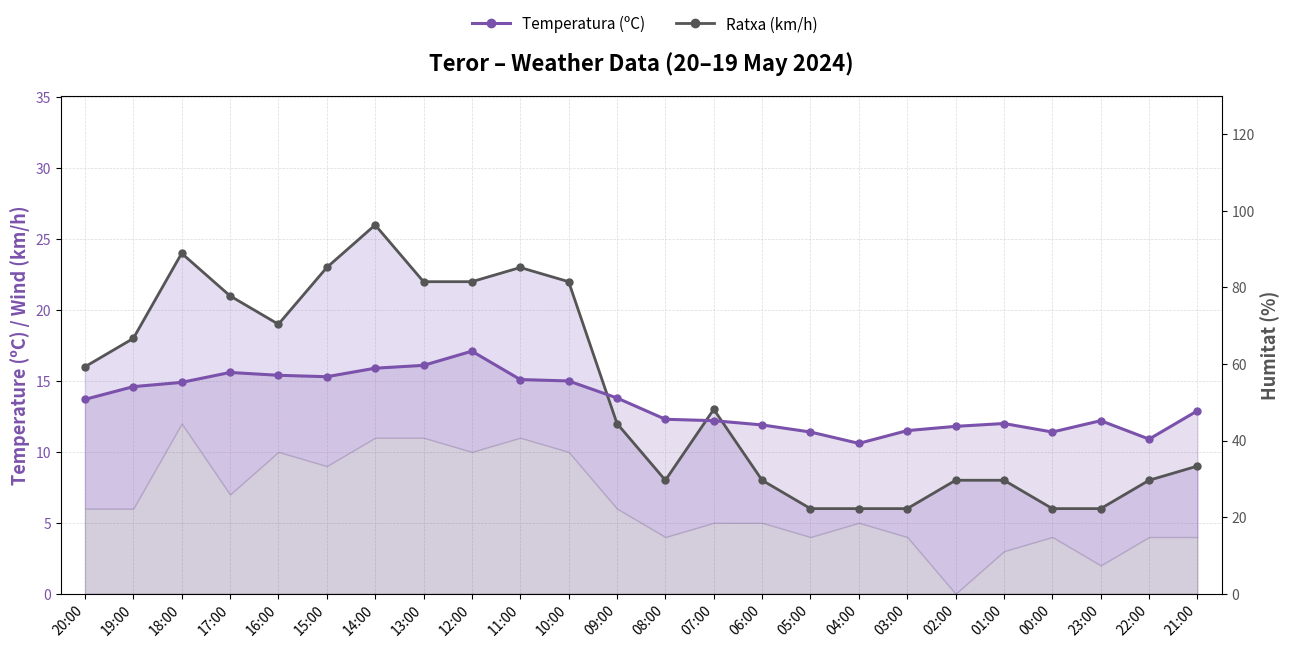

Where is the first local maximum for Temperatura (ºC)?

17:00